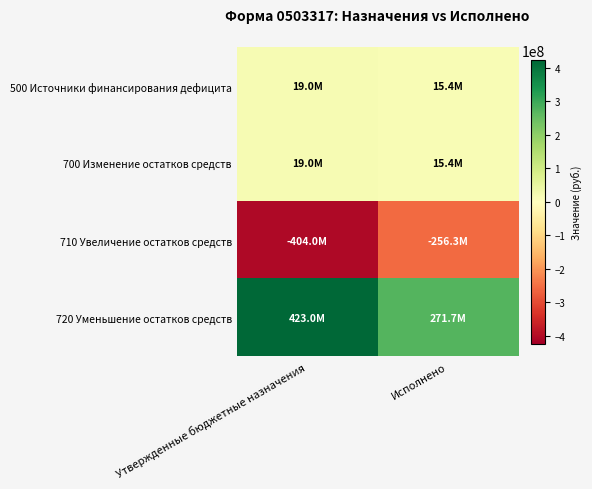

Reading left to right, what are all the values shown in this chart?

500 Источники финансирования дефицита: Утвержденные бюджетные назначения=19001161.1	Исполнено=15359439.7
700 Изменение остатков средств: Утвержденные бюджетные назначения=19001161.1	Исполнено=15359439.7
710 Увеличение остатков средств: Утвержденные бюджетные назначения=-403988635.2	Исполнено=-256299241.2
720 Уменьшение остатков средств: Утвержденные бюджетные назначения=422989796.3	Исполнено=271658680.9